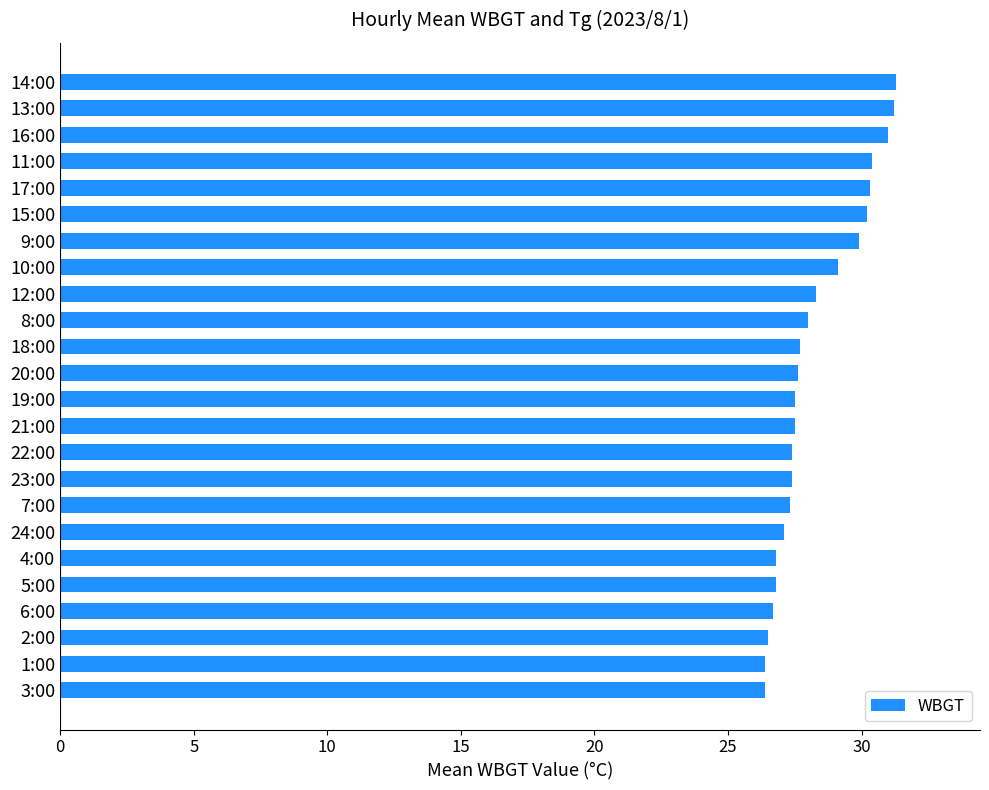

What is the sum of all values?

678.8